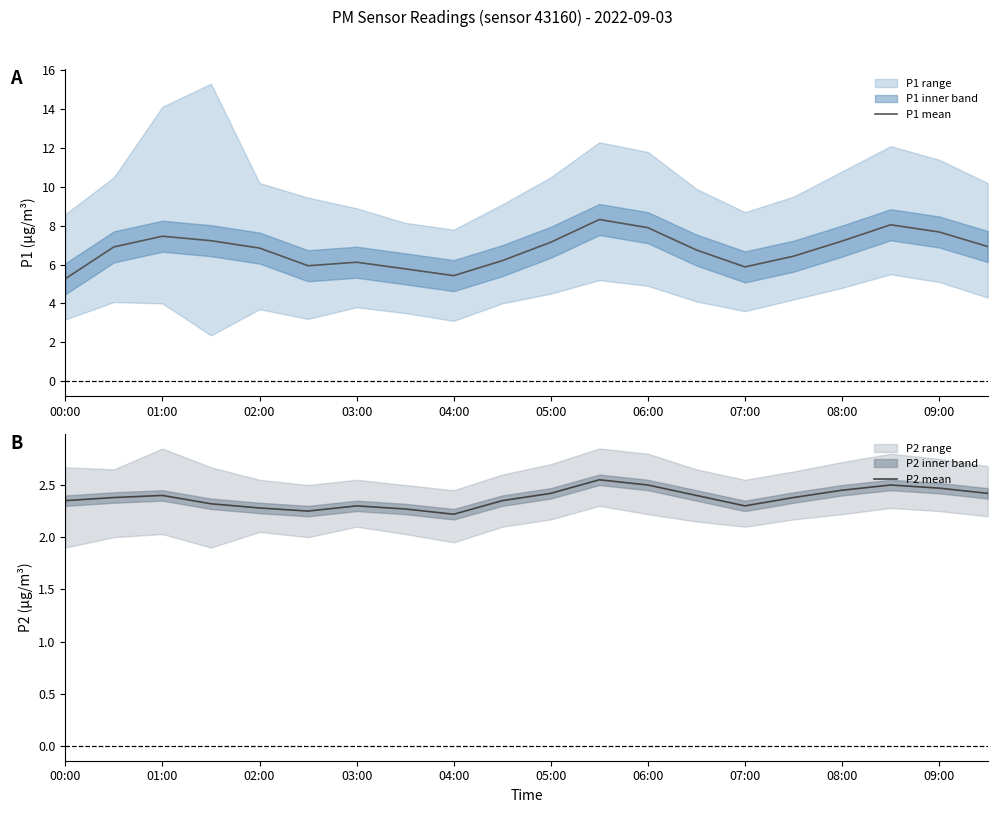

The value of P2 mean at 05:00 is 4.4. True or false?

False